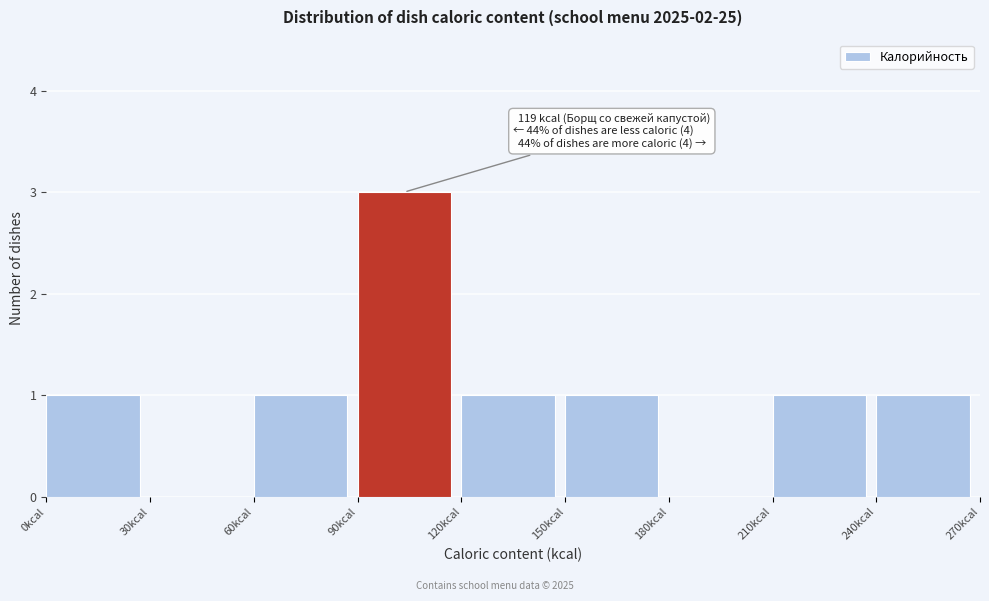

Which range on the x-axis has the tallest bar?

90 to 120